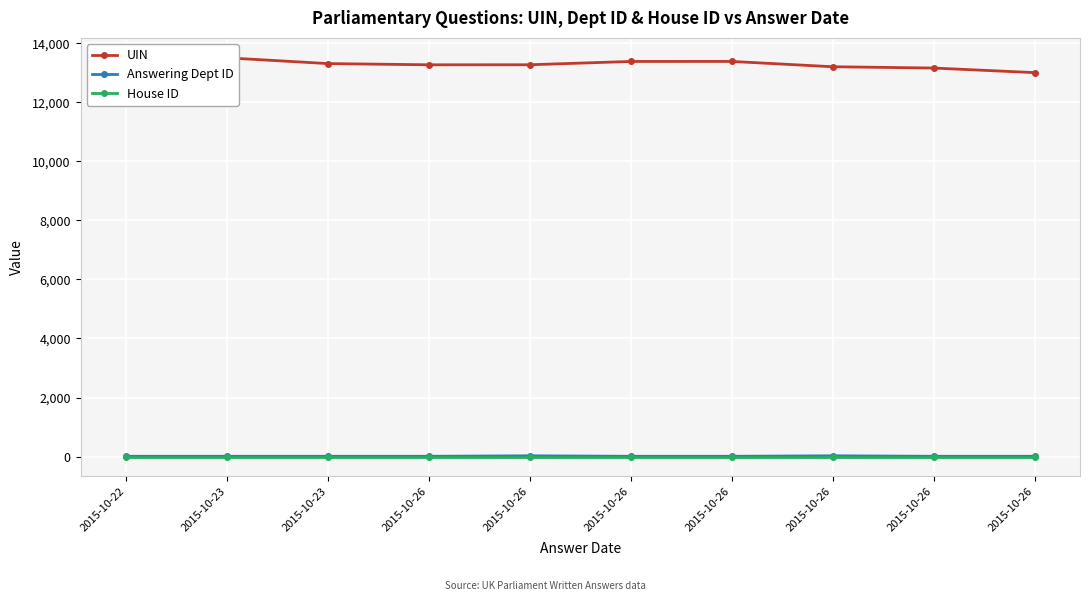

What is the value of the UIN point at the 6th from the left?

13271